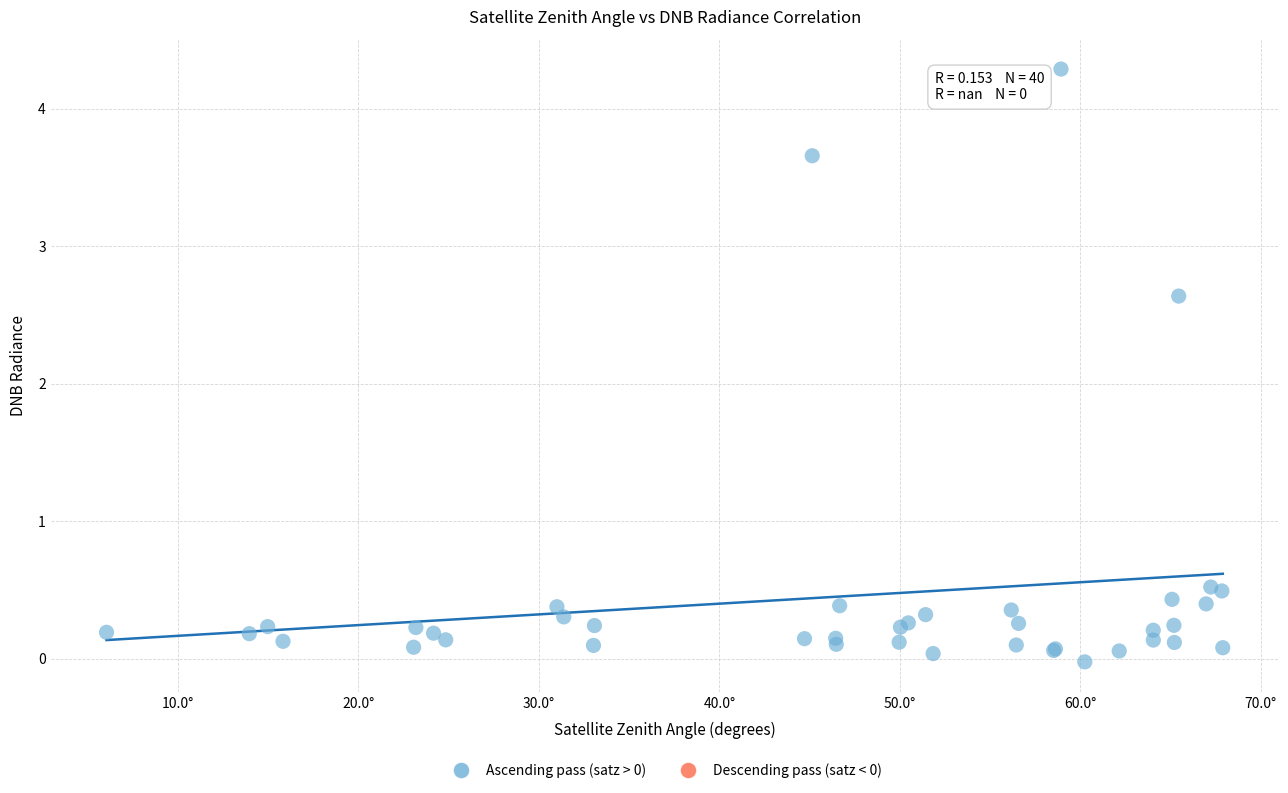

What Y value in the scatter plot is closest to 2?

2.6